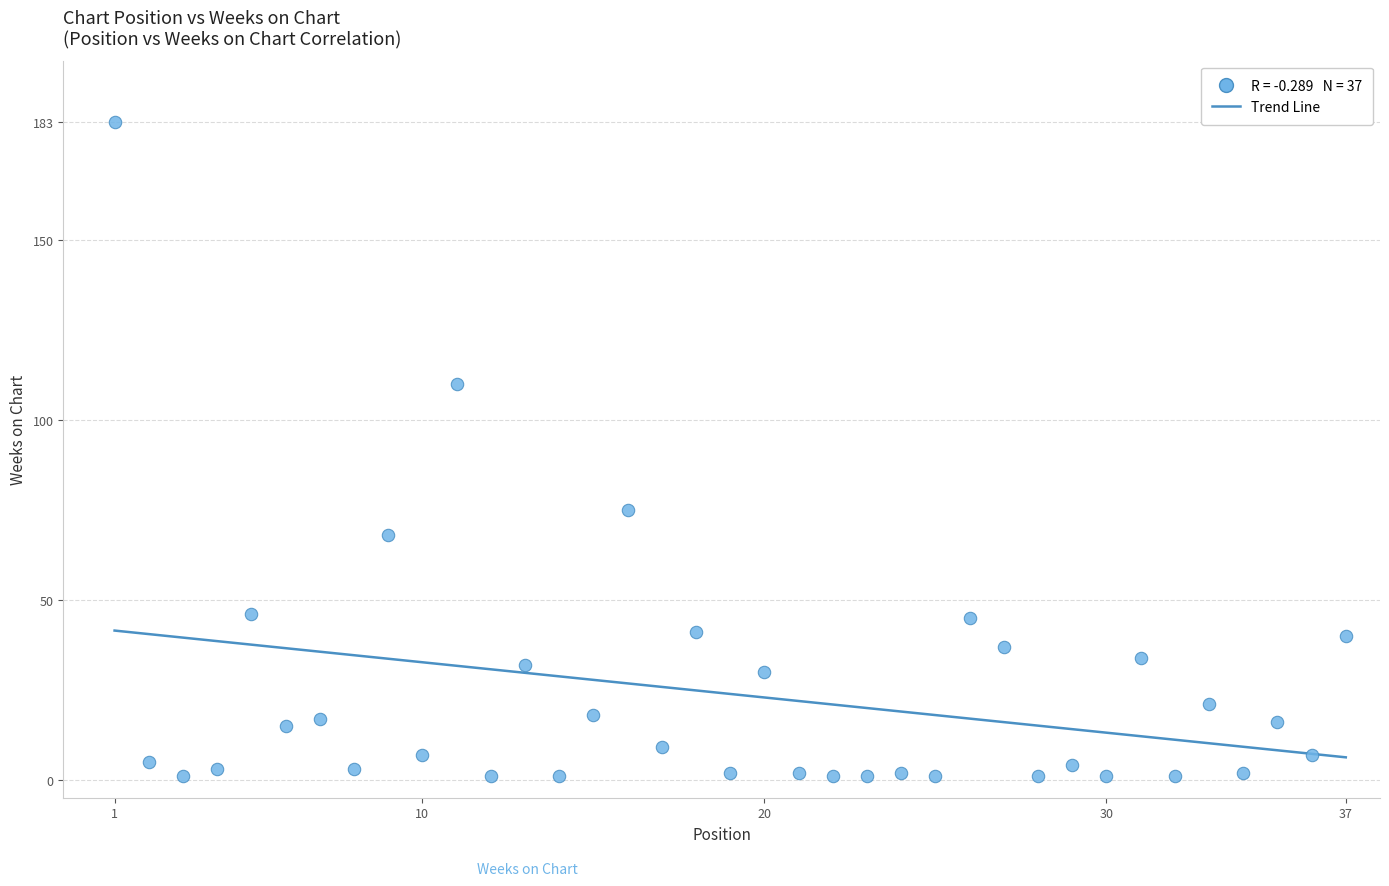

What is the range of X values (max minus min)?

36